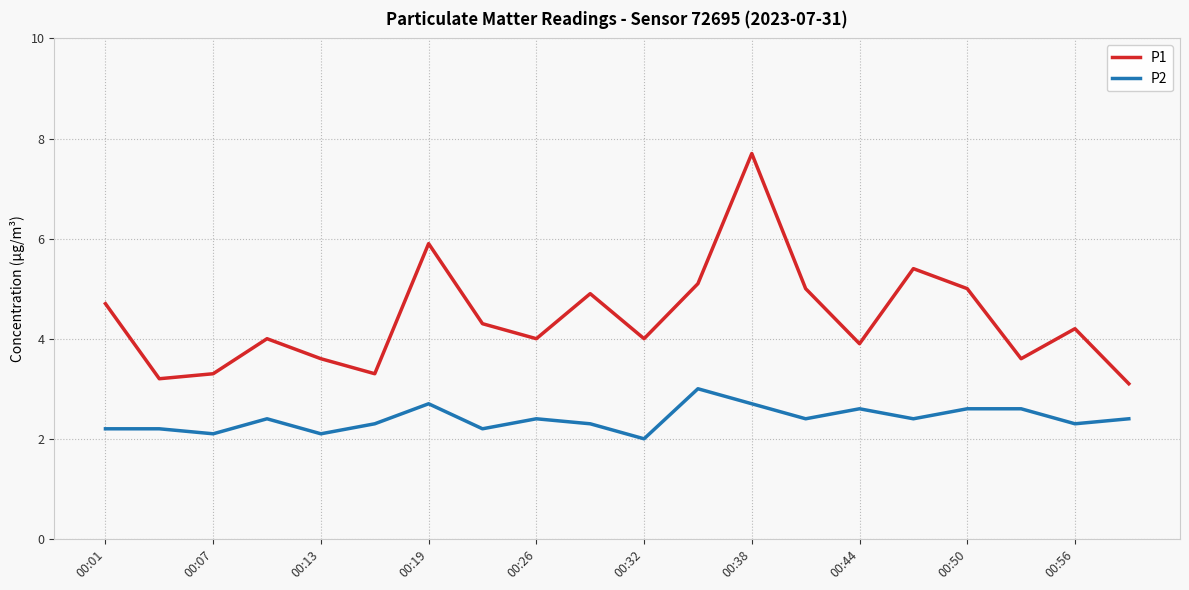

Count the P2 values in the range 2 to 3.

20